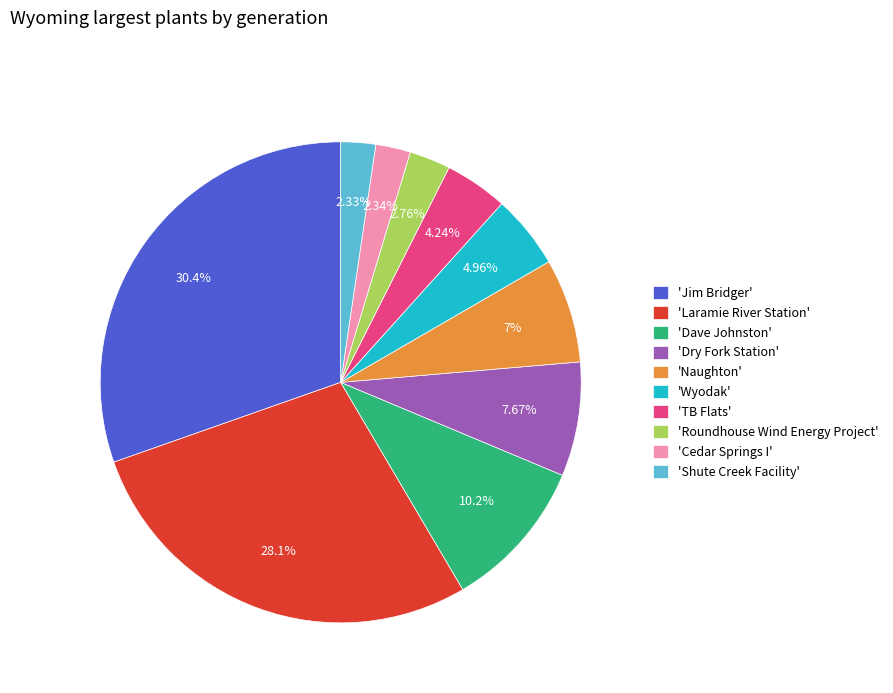

Which has a higher value, 'Jim Bridger' or 'Dave Johnston'?

'Jim Bridger'